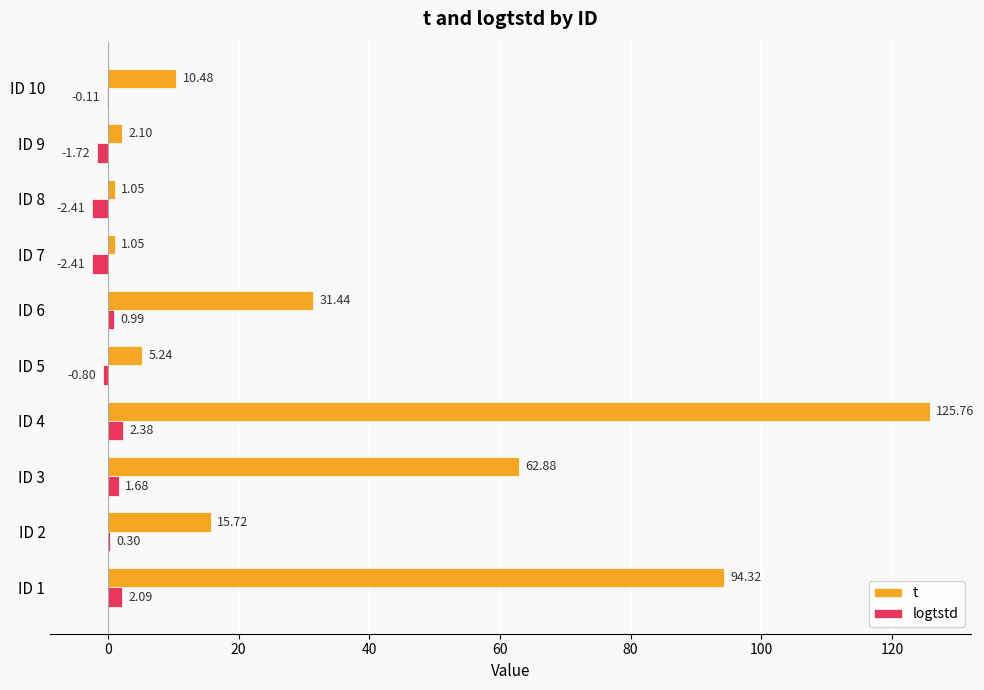

Which series has the largest total across all categories?

t